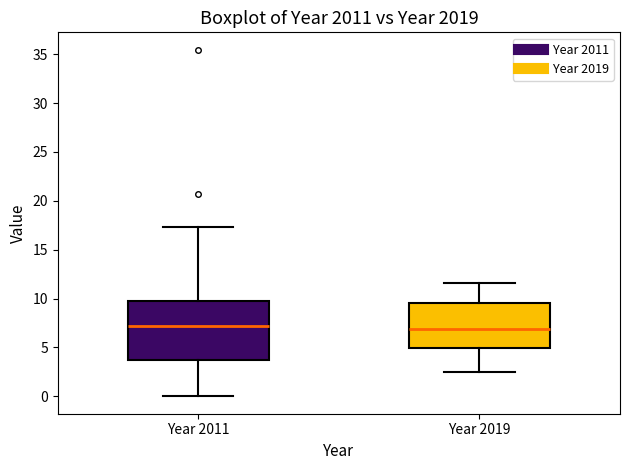

Reading left to right, transcribe this box plot: for each box, give where its median line is, the range the box spans, and where its two whiskers end, as read against the y-axis. The values are not printed on the chart, so give them approximately, as read against the axis.

Year 2011: median 7.0, box 3.5 to 10.0, whiskers 0.0 to 17.5
Year 2019: median 7.0, box 5.0 to 9.5, whiskers 2.5 to 11.5